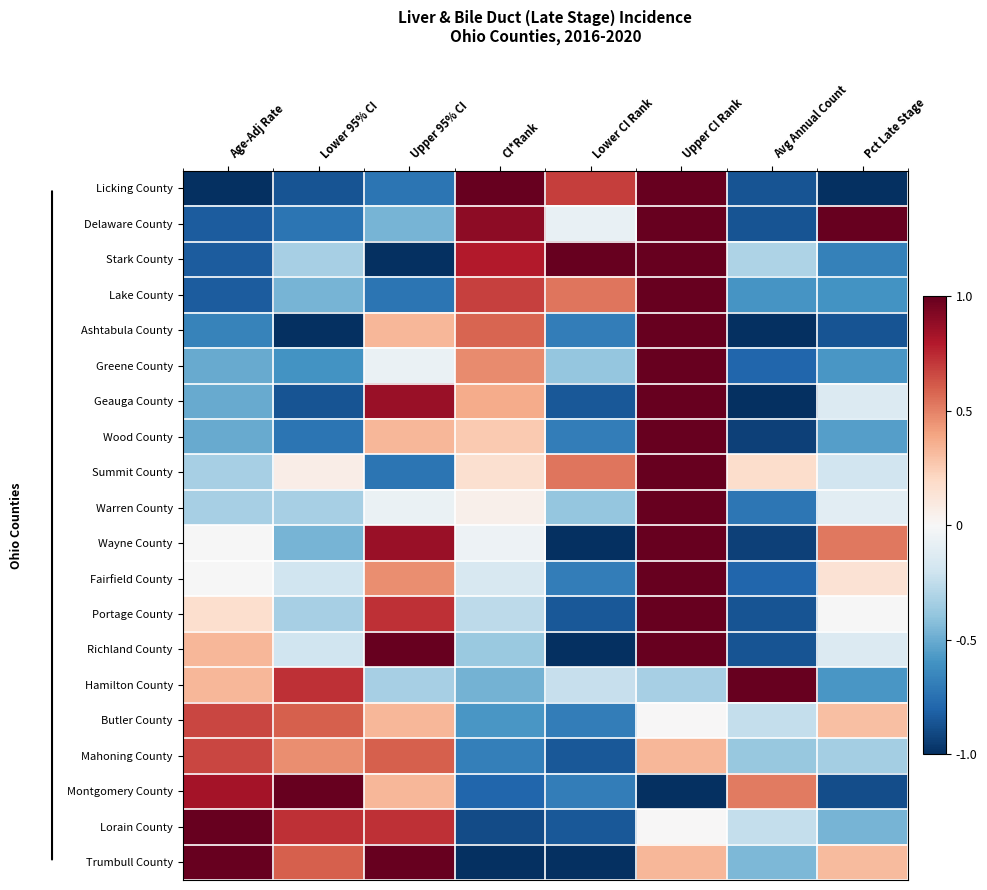

Reading left to right, what are all the values shown in this chart?

Licking County: Age-Adj Rate=-1.0	Lower 95% CI=-0.9	Upper 95% CI=-0.7	CI*Rank=1.0	Lower CI Rank=0.7	Upper CI Rank=1.0	Avg Annual Count=-0.9	Pct Late Stage=-1.0
Delaware County: Age-Adj Rate=-0.8	Lower 95% CI=-0.7	Upper 95% CI=-0.5	CI*Rank=0.9	Lower CI Rank=-0.1	Upper CI Rank=1.0	Avg Annual Count=-0.9	Pct Late Stage=1.0
Stark County: Age-Adj Rate=-0.8	Lower 95% CI=-0.3	Upper 95% CI=-1.0	CI*Rank=0.8	Lower CI Rank=1.0	Upper CI Rank=1.0	Avg Annual Count=-0.3	Pct Late Stage=-0.7
Lake County: Age-Adj Rate=-0.8	Lower 95% CI=-0.5	Upper 95% CI=-0.7	CI*Rank=0.7	Lower CI Rank=0.5	Upper CI Rank=1.0	Avg Annual Count=-0.6	Pct Late Stage=-0.6
Ashtabula County: Age-Adj Rate=-0.7	Lower 95% CI=-1.0	Upper 95% CI=0.3	CI*Rank=0.6	Lower CI Rank=-0.7	Upper CI Rank=1.0	Avg Annual Count=-1.0	Pct Late Stage=-0.9
Greene County: Age-Adj Rate=-0.5	Lower 95% CI=-0.6	Upper 95% CI=-0.1	CI*Rank=0.5	Lower CI Rank=-0.4	Upper CI Rank=1.0	Avg Annual Count=-0.8	Pct Late Stage=-0.6
Geauga County: Age-Adj Rate=-0.5	Lower 95% CI=-0.9	Upper 95% CI=0.9	CI*Rank=0.4	Lower CI Rank=-0.8	Upper CI Rank=1.0	Avg Annual Count=-1.0	Pct Late Stage=-0.1
Wood County: Age-Adj Rate=-0.5	Lower 95% CI=-0.7	Upper 95% CI=0.3	CI*Rank=0.3	Lower CI Rank=-0.7	Upper CI Rank=1.0	Avg Annual Count=-0.9	Pct Late Stage=-0.6
Summit County: Age-Adj Rate=-0.3	Lower 95% CI=0.1	Upper 95% CI=-0.7	CI*Rank=0.2	Lower CI Rank=0.5	Upper CI Rank=1.0	Avg Annual Count=0.2	Pct Late Stage=-0.2
Warren County: Age-Adj Rate=-0.3	Lower 95% CI=-0.3	Upper 95% CI=-0.1	CI*Rank=0.1	Lower CI Rank=-0.4	Upper CI Rank=1.0	Avg Annual Count=-0.7	Pct Late Stage=-0.1
Wayne County: Age-Adj Rate=-0.0	Lower 95% CI=-0.5	Upper 95% CI=0.9	CI*Rank=-0.1	Lower CI Rank=-1.0	Upper CI Rank=1.0	Avg Annual Count=-0.9	Pct Late Stage=0.5
Fairfield County: Age-Adj Rate=-0.0	Lower 95% CI=-0.2	Upper 95% CI=0.5	CI*Rank=-0.2	Lower CI Rank=-0.7	Upper CI Rank=1.0	Avg Annual Count=-0.8	Pct Late Stage=0.1
Portage County: Age-Adj Rate=0.2	Lower 95% CI=-0.3	Upper 95% CI=0.7	CI*Rank=-0.3	Lower CI Rank=-0.8	Upper CI Rank=1.0	Avg Annual Count=-0.9	Pct Late Stage=-0.0
Richland County: Age-Adj Rate=0.3	Lower 95% CI=-0.2	Upper 95% CI=1.0	CI*Rank=-0.4	Lower CI Rank=-1.0	Upper CI Rank=1.0	Avg Annual Count=-0.9	Pct Late Stage=-0.1
Hamilton County: Age-Adj Rate=0.3	Lower 95% CI=0.7	Upper 95% CI=-0.3	CI*Rank=-0.5	Lower CI Rank=-0.2	Upper CI Rank=-0.3	Avg Annual Count=1.0	Pct Late Stage=-0.6
Butler County: Age-Adj Rate=0.7	Lower 95% CI=0.6	Upper 95% CI=0.3	CI*Rank=-0.6	Lower CI Rank=-0.7	Upper CI Rank=0.0	Avg Annual Count=-0.2	Pct Late Stage=0.3
Mahoning County: Age-Adj Rate=0.7	Lower 95% CI=0.5	Upper 95% CI=0.6	CI*Rank=-0.7	Lower CI Rank=-0.8	Upper CI Rank=0.3	Avg Annual Count=-0.4	Pct Late Stage=-0.3
Montgomery County: Age-Adj Rate=0.8	Lower 95% CI=1.0	Upper 95% CI=0.3	CI*Rank=-0.8	Lower CI Rank=-0.7	Upper CI Rank=-1.0	Avg Annual Count=0.5	Pct Late Stage=-0.9
Lorain County: Age-Adj Rate=1.0	Lower 95% CI=0.7	Upper 95% CI=0.7	CI*Rank=-0.9	Lower CI Rank=-0.8	Upper CI Rank=0.0	Avg Annual Count=-0.2	Pct Late Stage=-0.5
Trumbull County: Age-Adj Rate=1.0	Lower 95% CI=0.6	Upper 95% CI=1.0	CI*Rank=-1.0	Lower CI Rank=-1.0	Upper CI Rank=0.3	Avg Annual Count=-0.4	Pct Late Stage=0.3